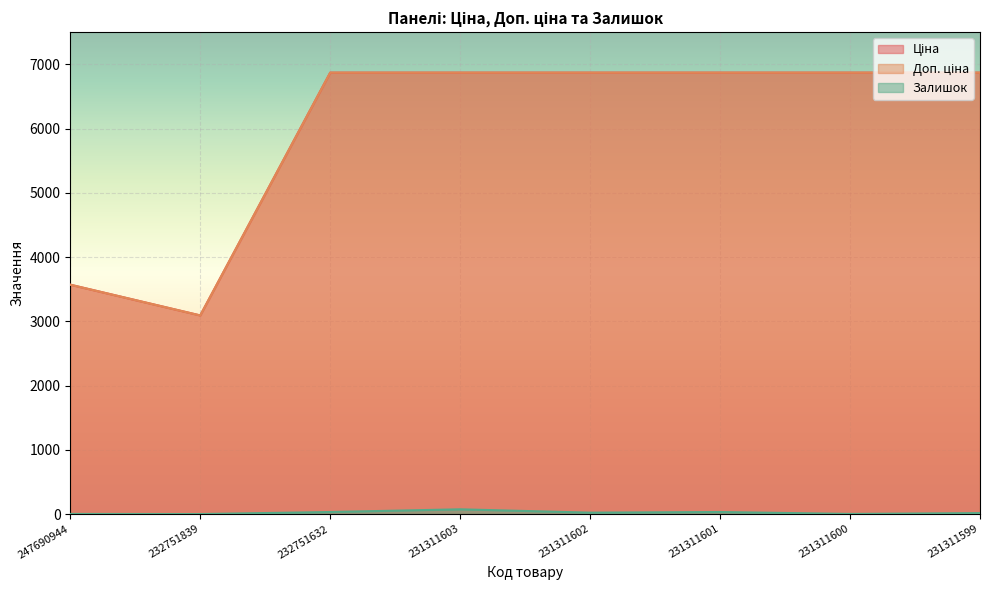

What is the sum of all Ціна values?

47877.3